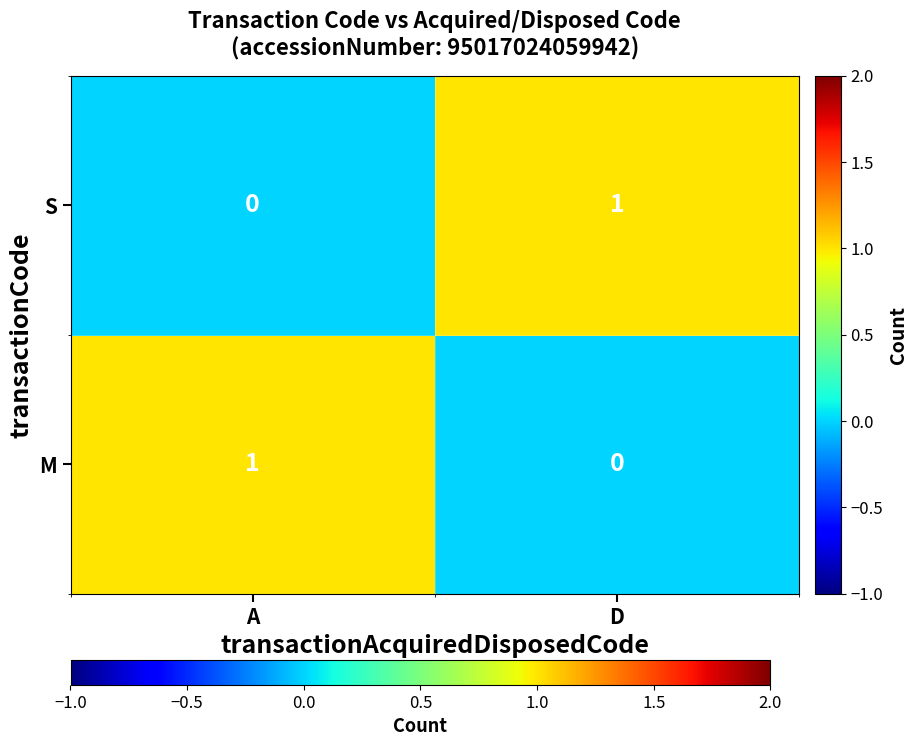

Rank the series at D from highest to lowest value.

S, M